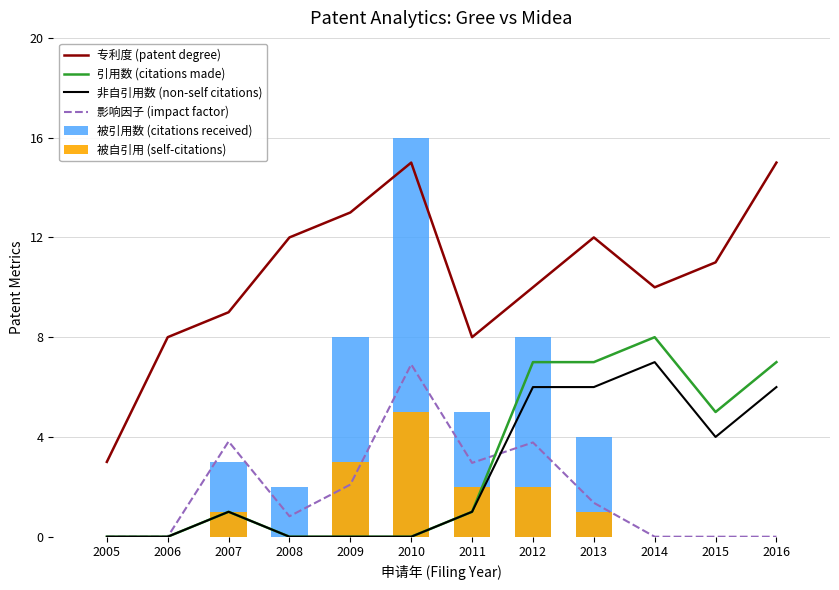

What is the total value across all series at 2013?

31.4